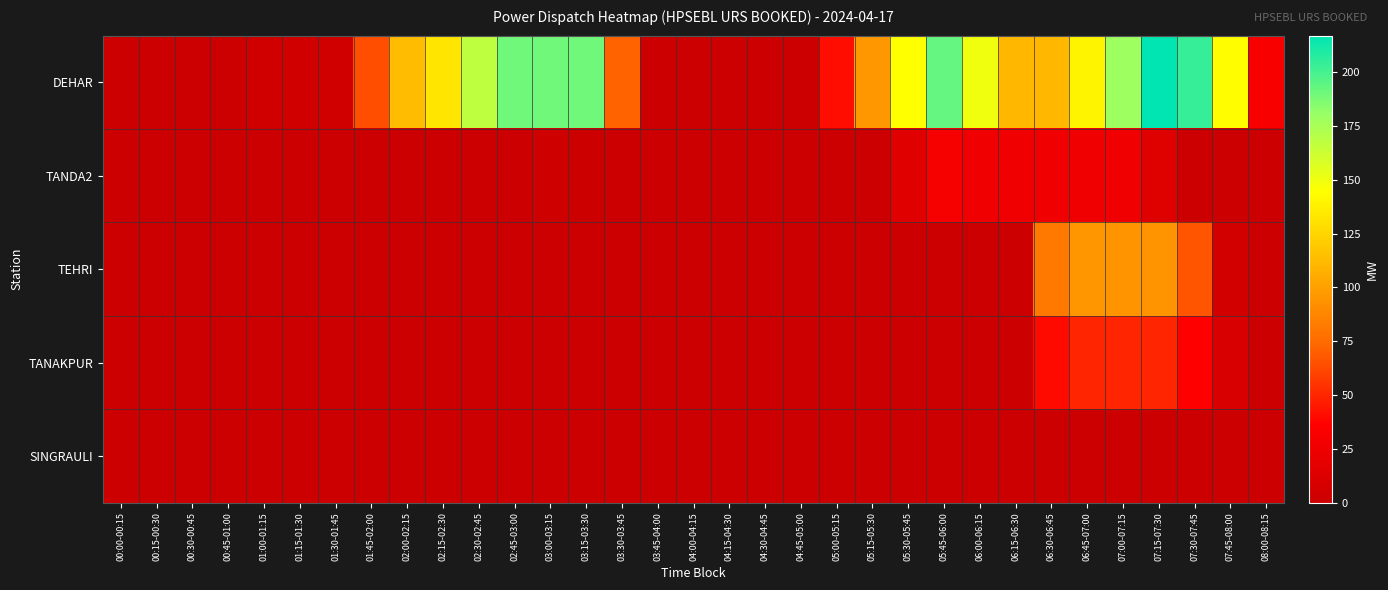

What is the maximum value shown in the chart?

217.0